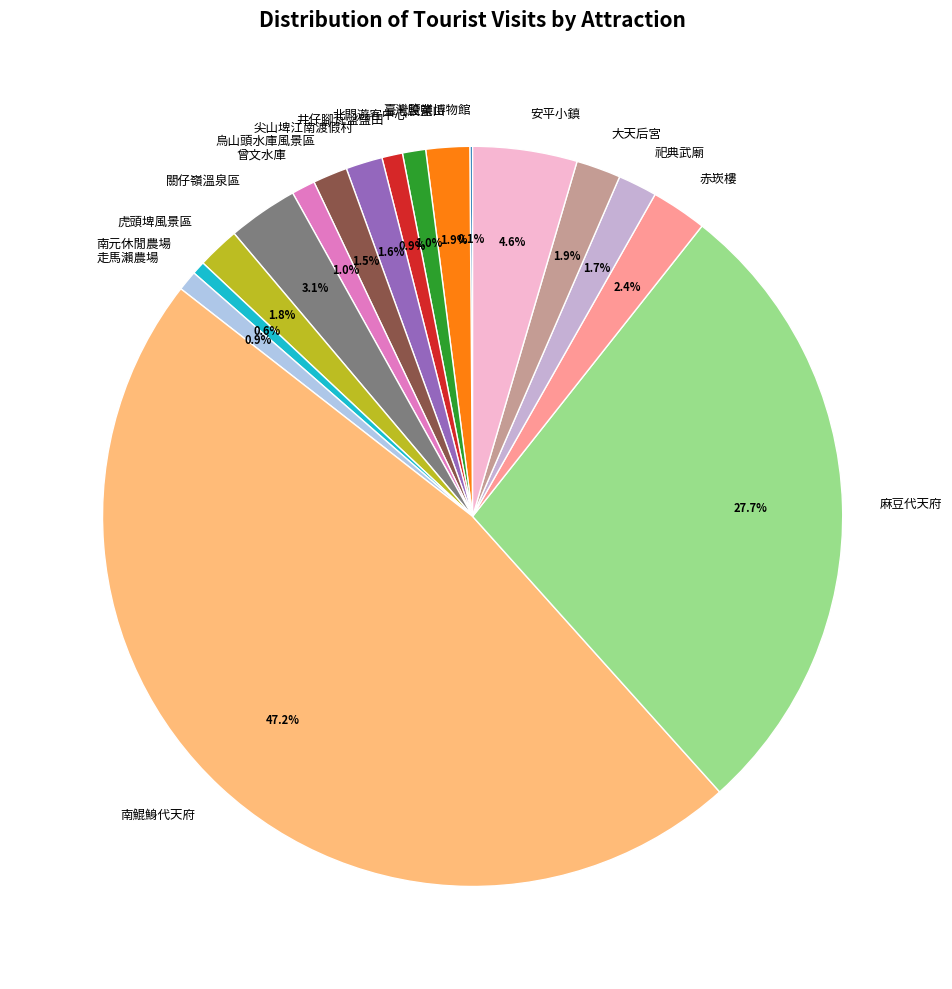

To the nearest percent, what is the average slice percentage?

6%